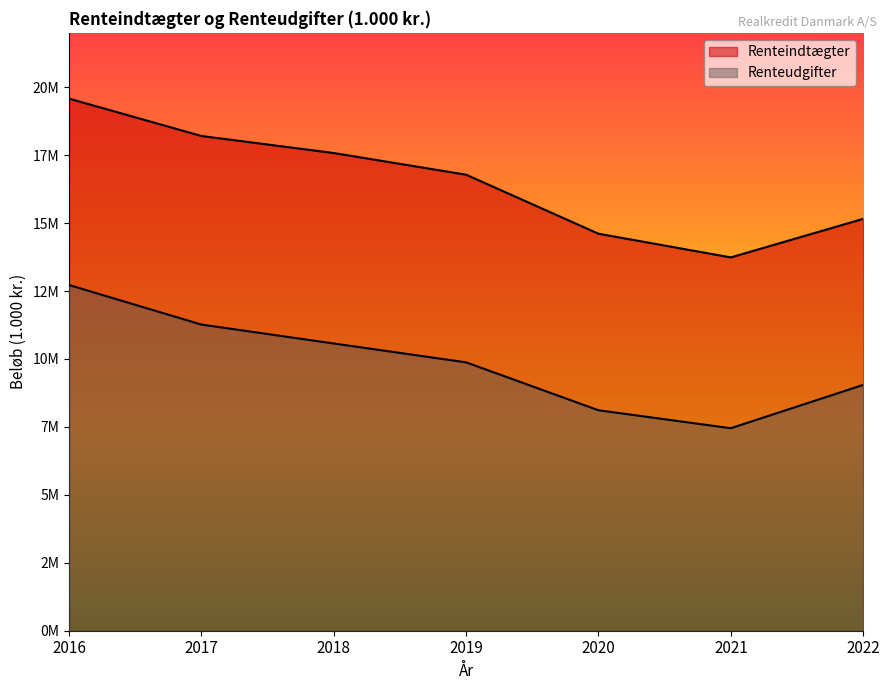

Which series has the widest spread of values?

Renteindtægter